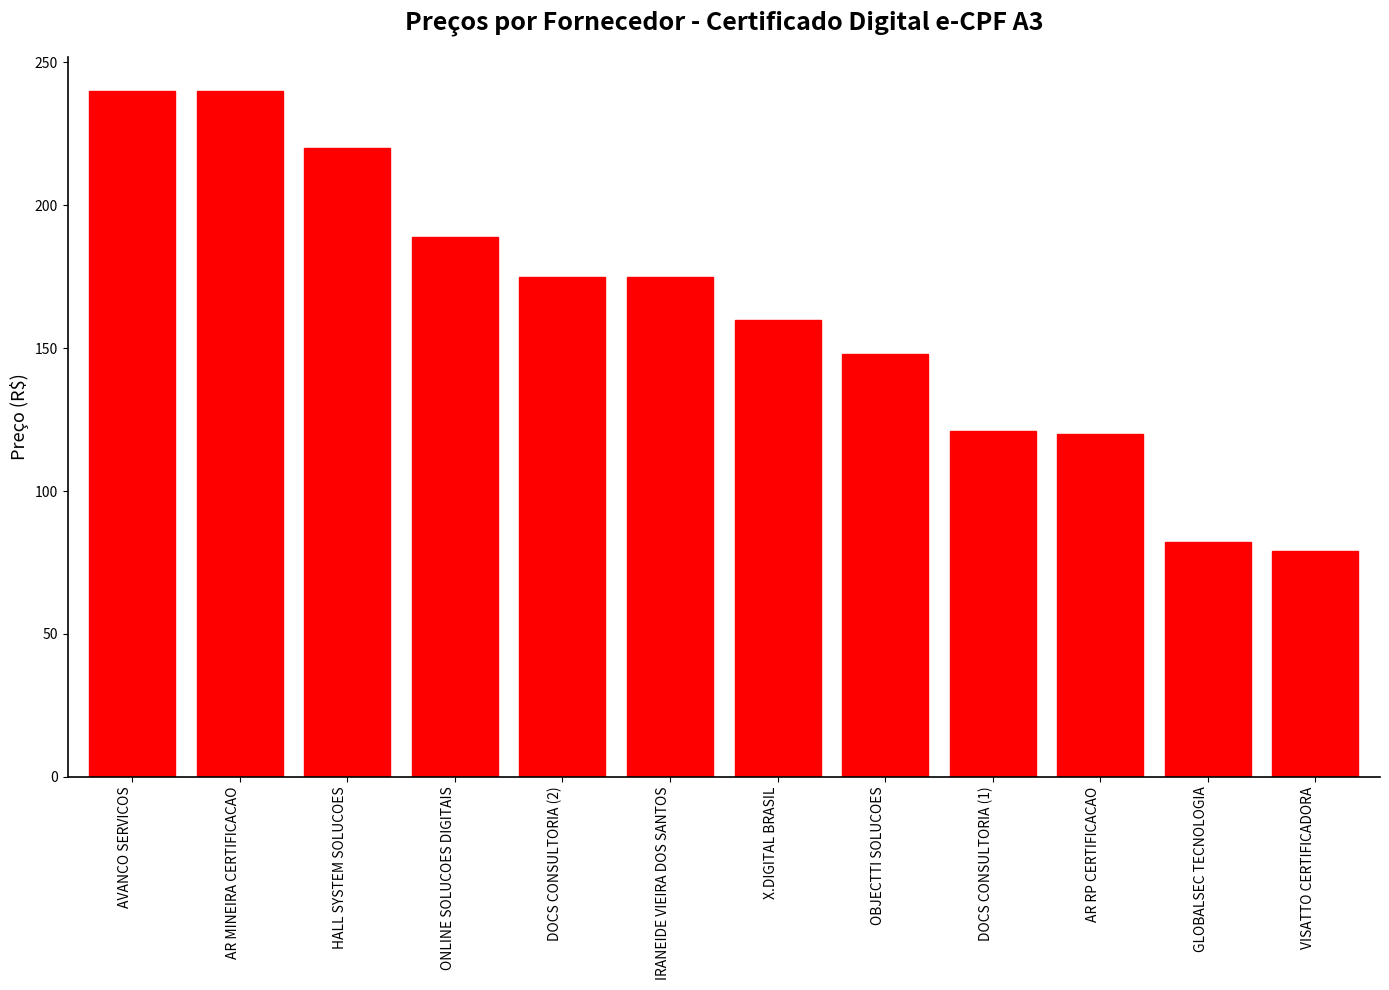

What is the greatest value displayed?

240.0